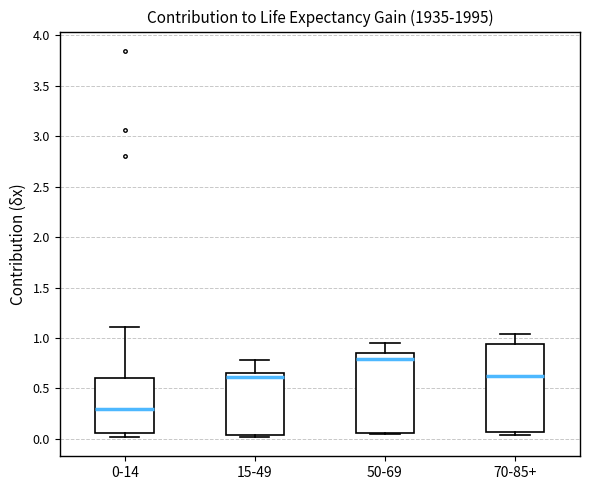

Which box has the highest median line?

50-69